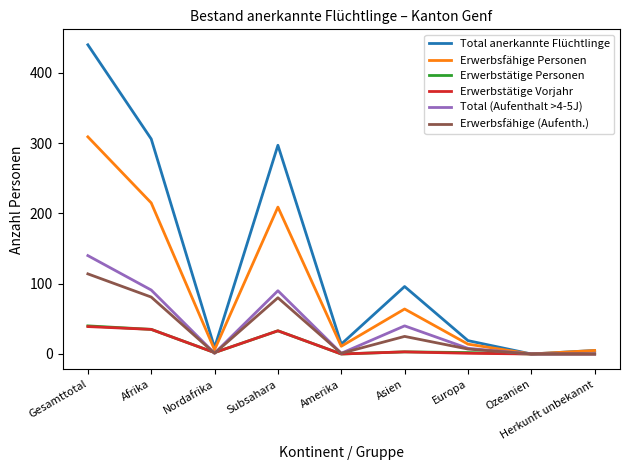

What is the difference between the Erwerbsfähige (Aufenth.) values at Gesamttotal and Europa?

107